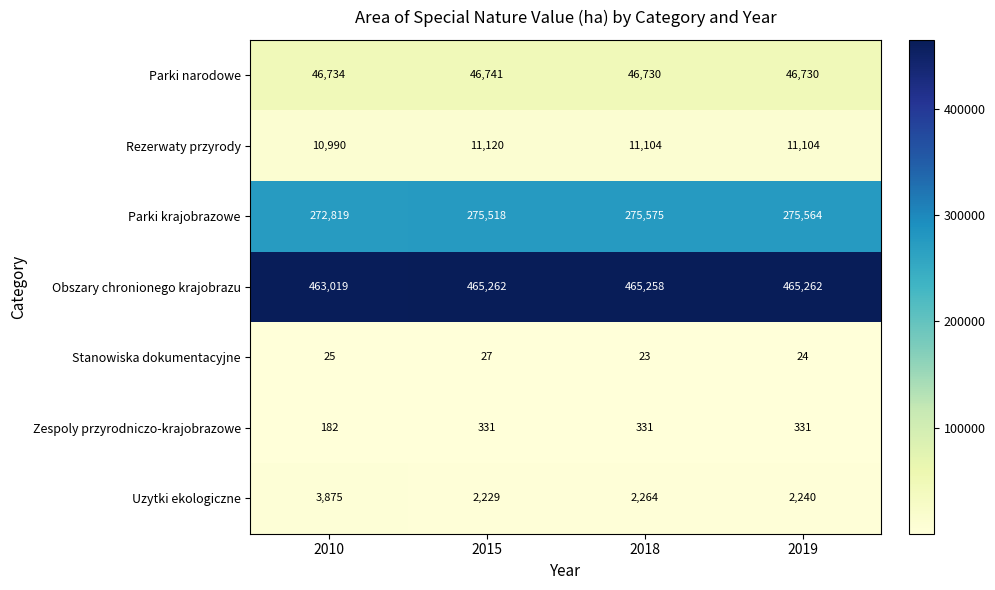

How many distinct data groups are displayed?

7